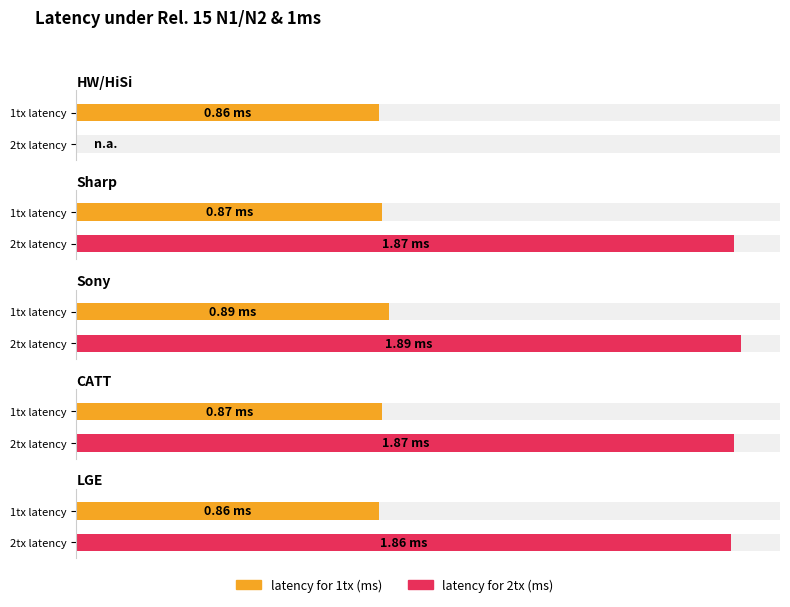

At which category is the sum across all series the highest?

Sony